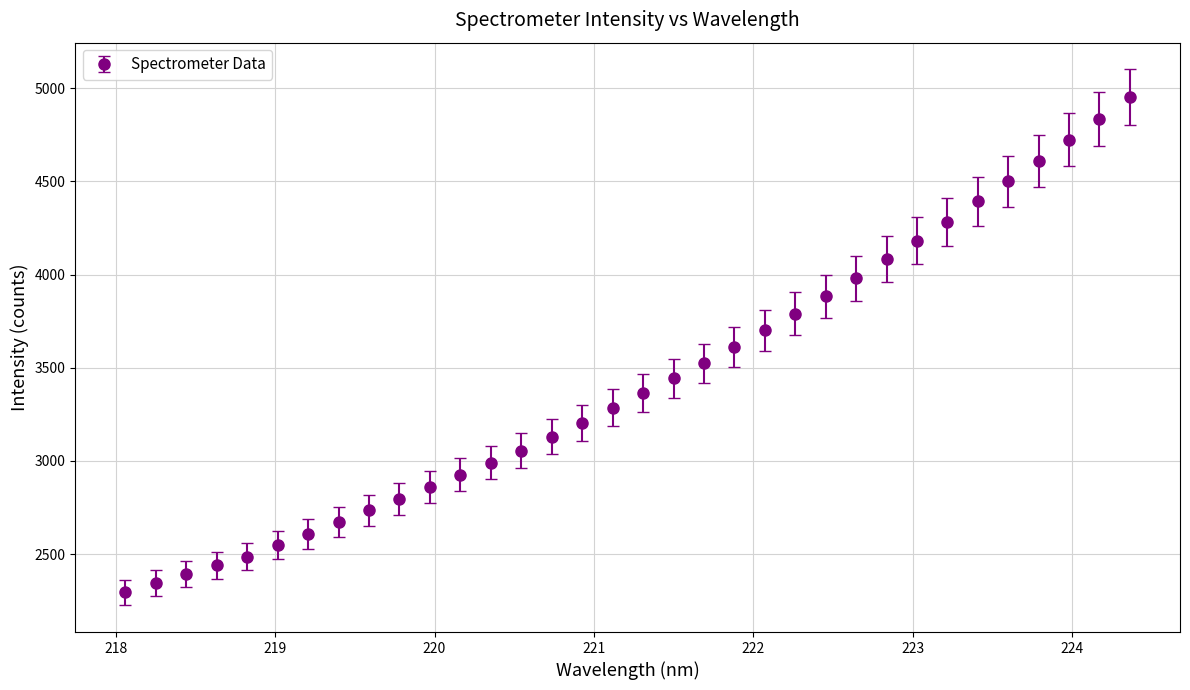

What is the value of the 7th point from the left?

2607.7